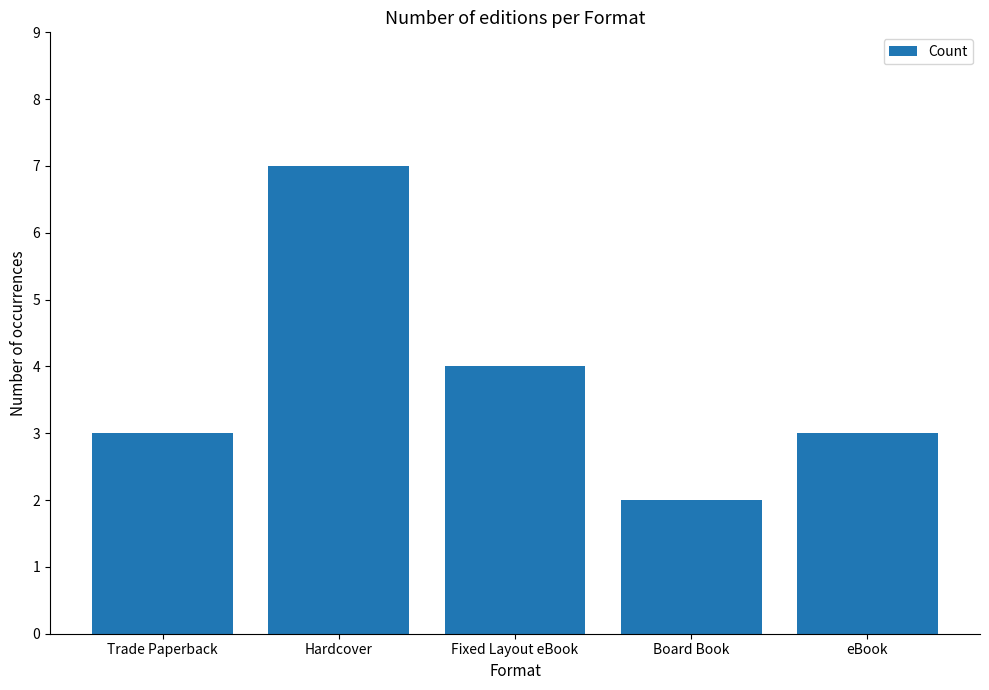

Which label corresponds to the largest value in the chart?

Hardcover